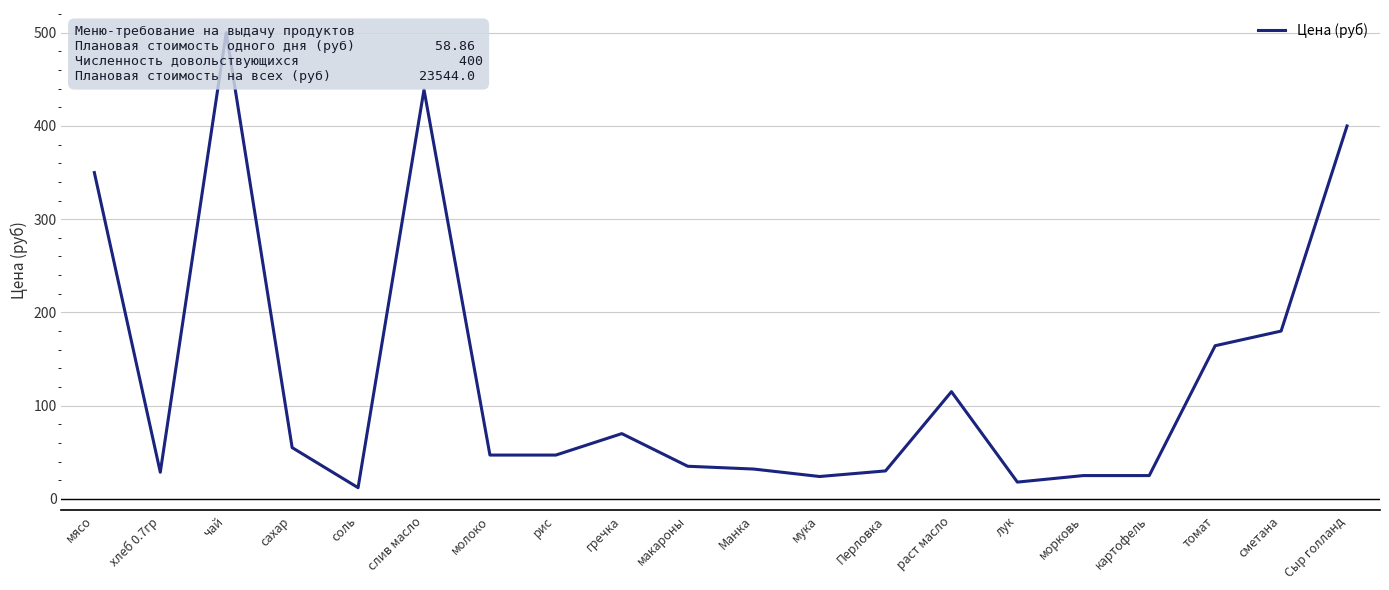

How many points are lower than both their immediate neighbors (excluding endpoints)?

4